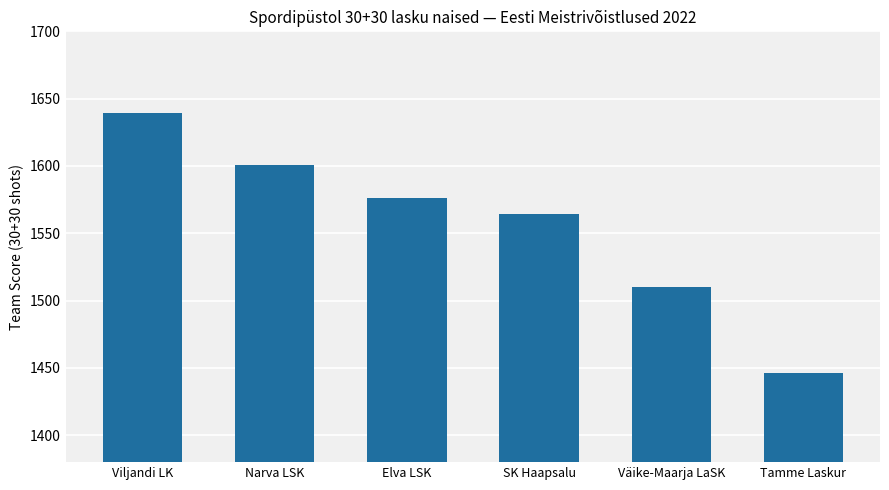

What is the value of the 1st bar from the left?

1639